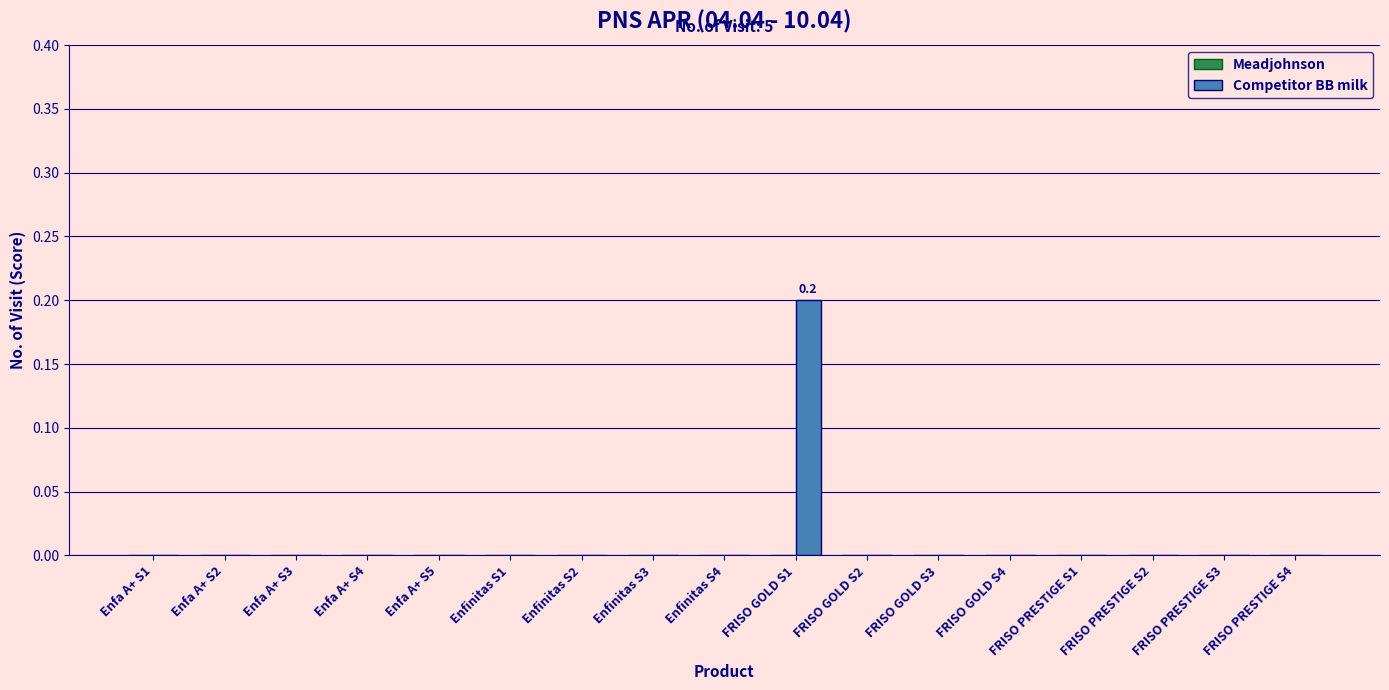

The value at Enfa A+ S2 is 0.0. True or false?

True